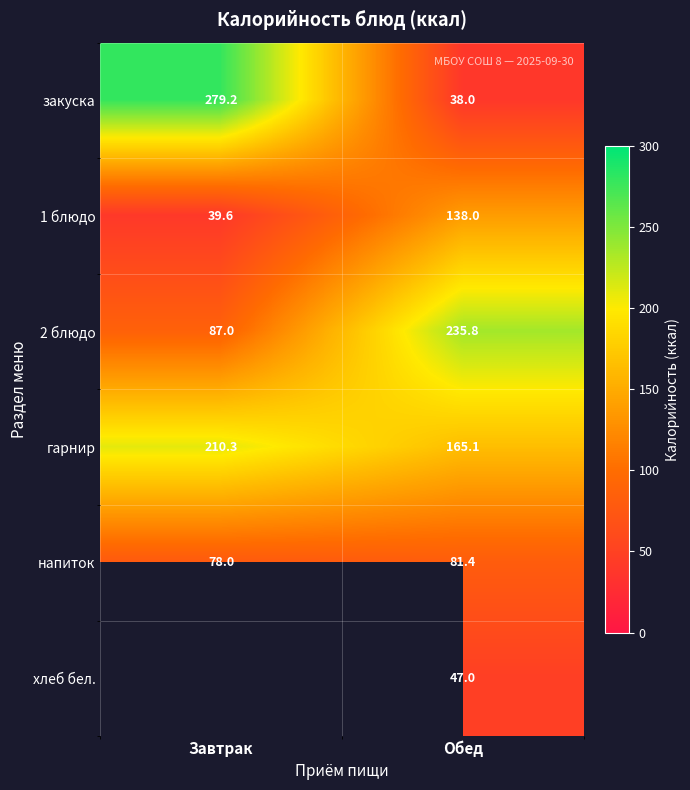

The value of хлеб бел. at Обед is 29.3. True or false?

False